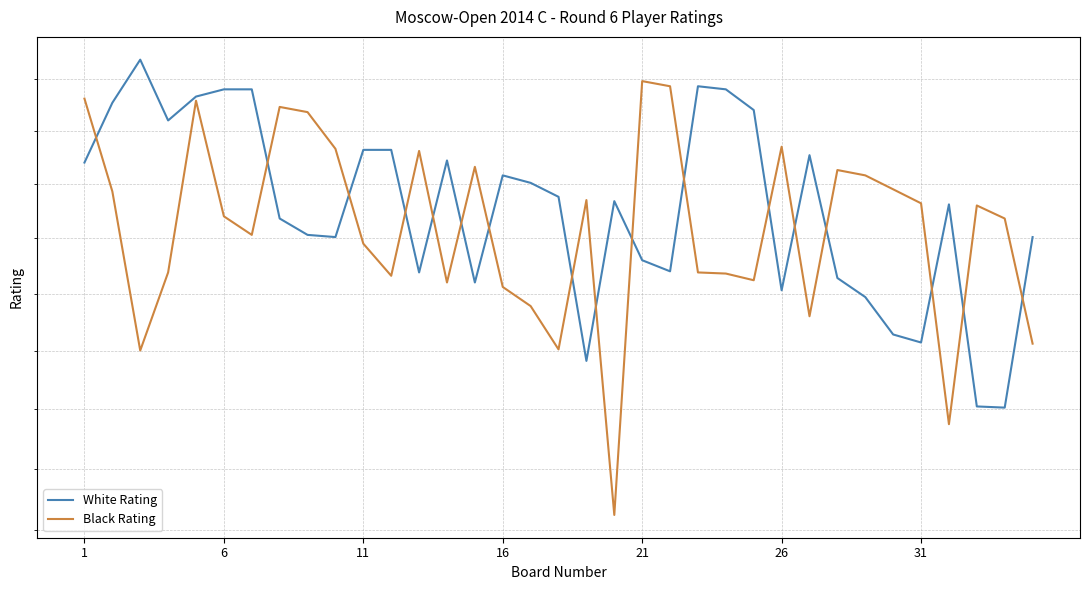

What are all the series names shown in the legend?

White Rating, Black Rating